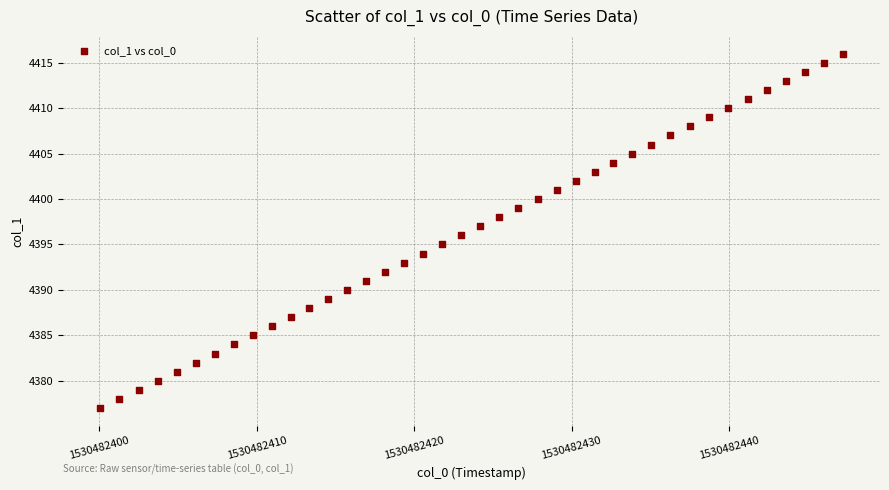

What is the range of Y values (max minus min)?

39